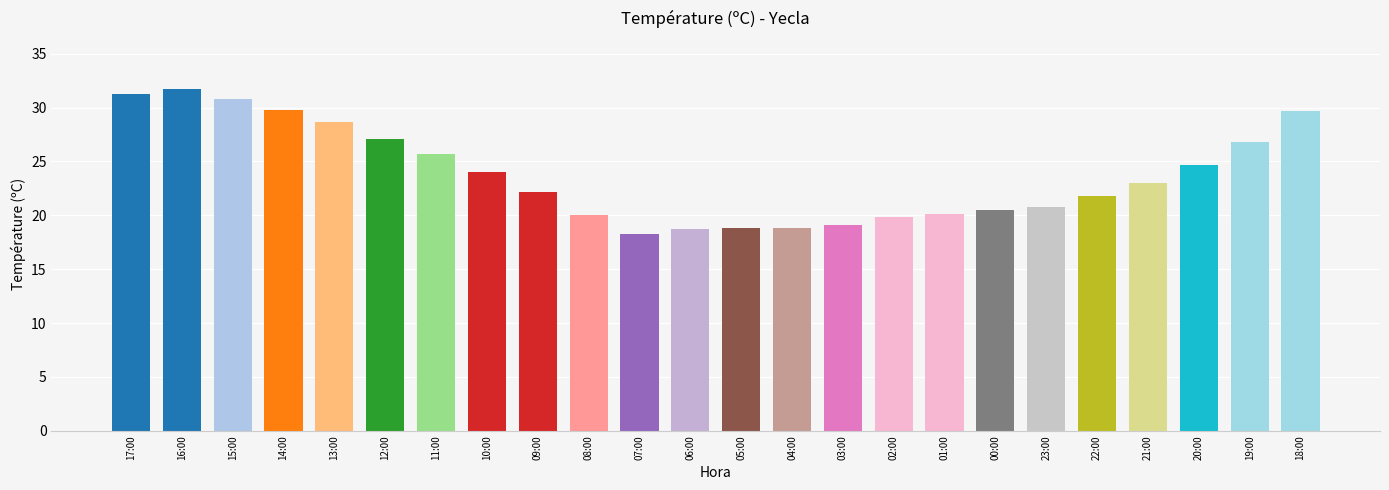

Is it true that the value at 05:00 is 5.6?

False